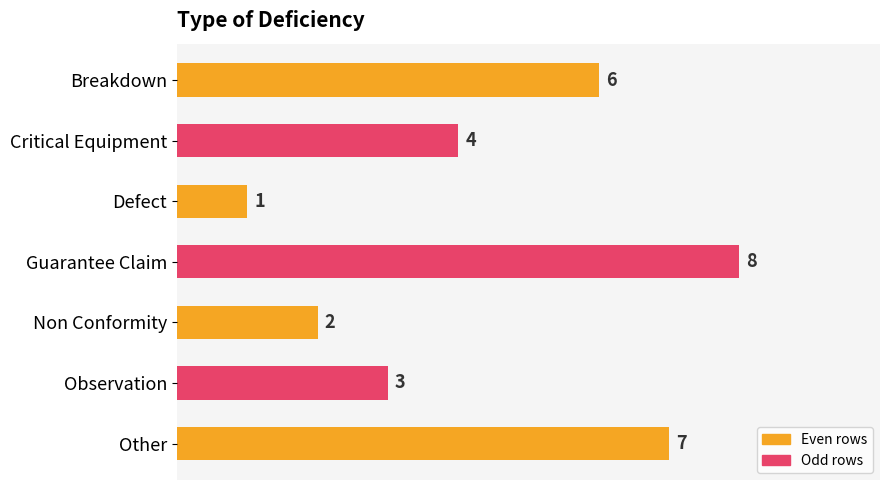

What is the value of the 7th bar from the top?

7